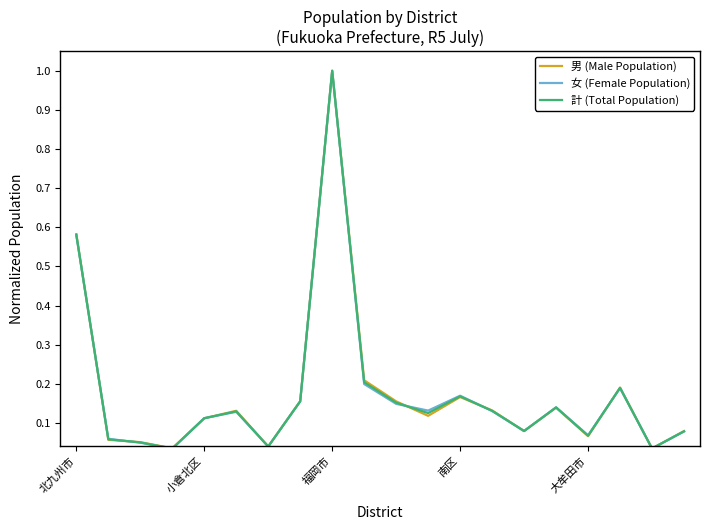

What is the maximum value for 男 (Male Population)?

1.0